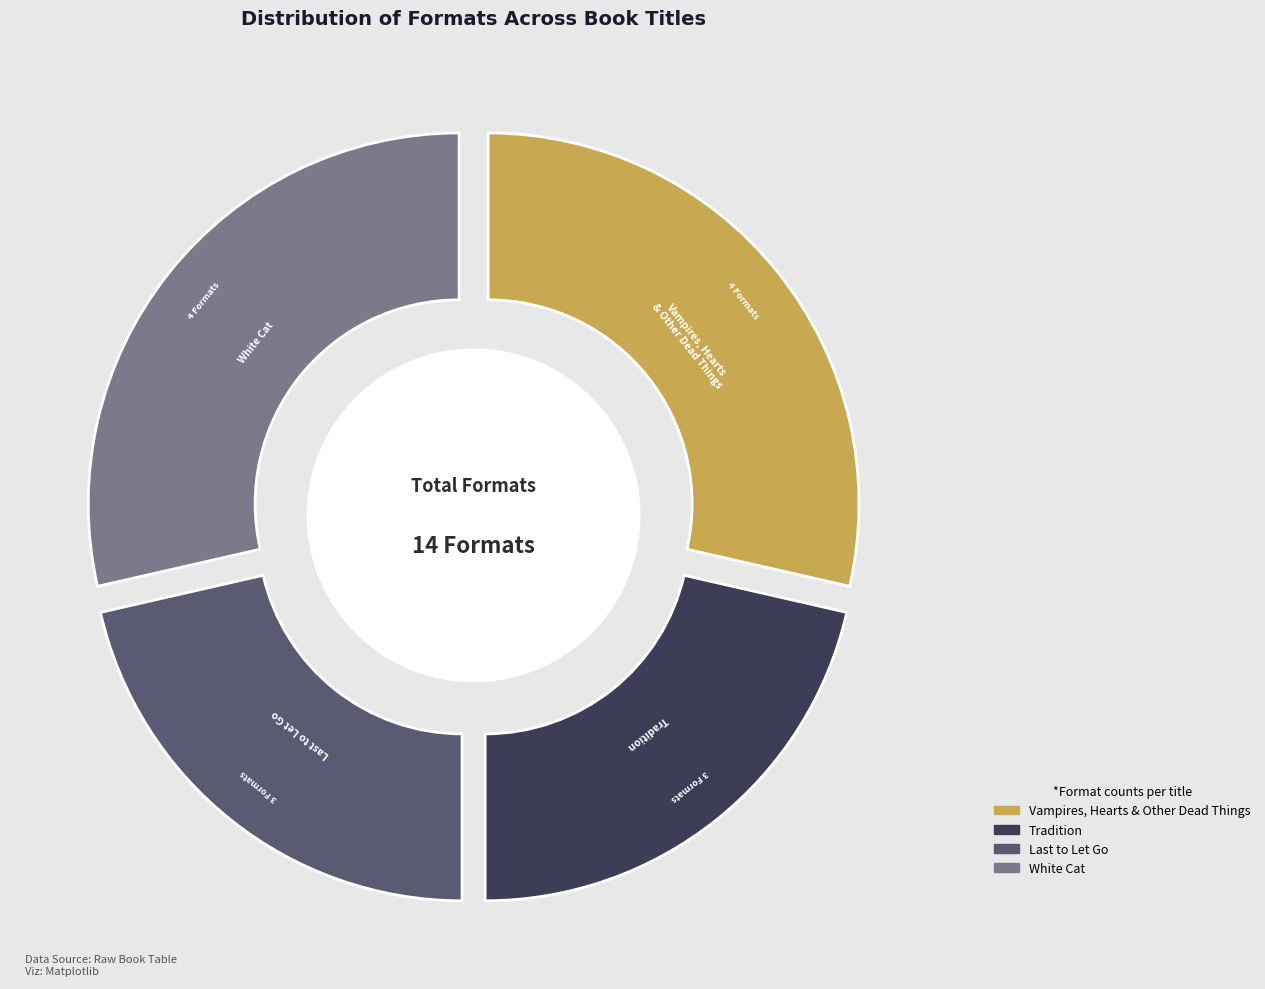

Is there a majority slice in this chart?

No